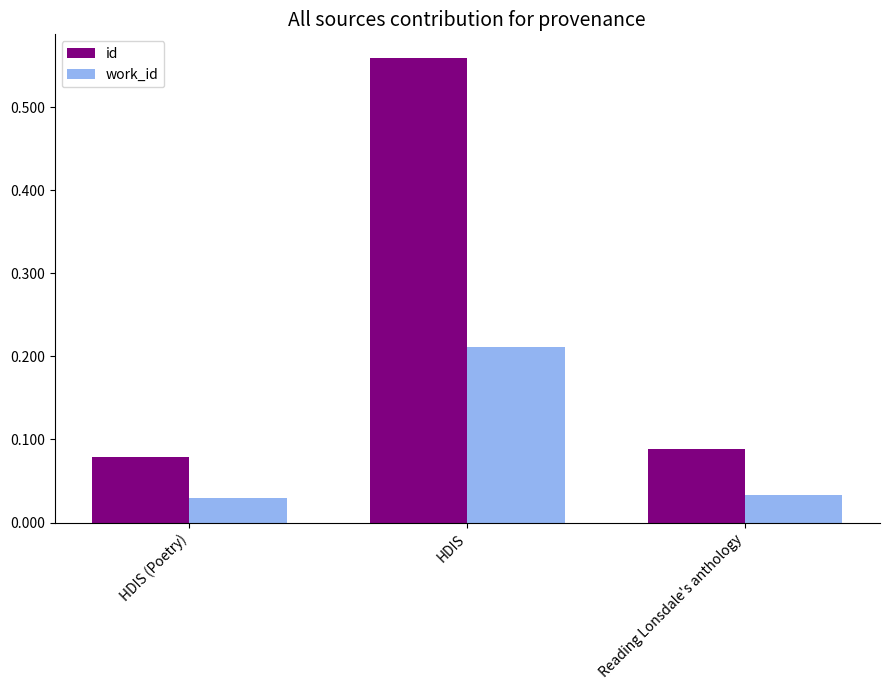

Between HDIS and Reading Lonsdale's anthology, which series saw the biggest shift?

id